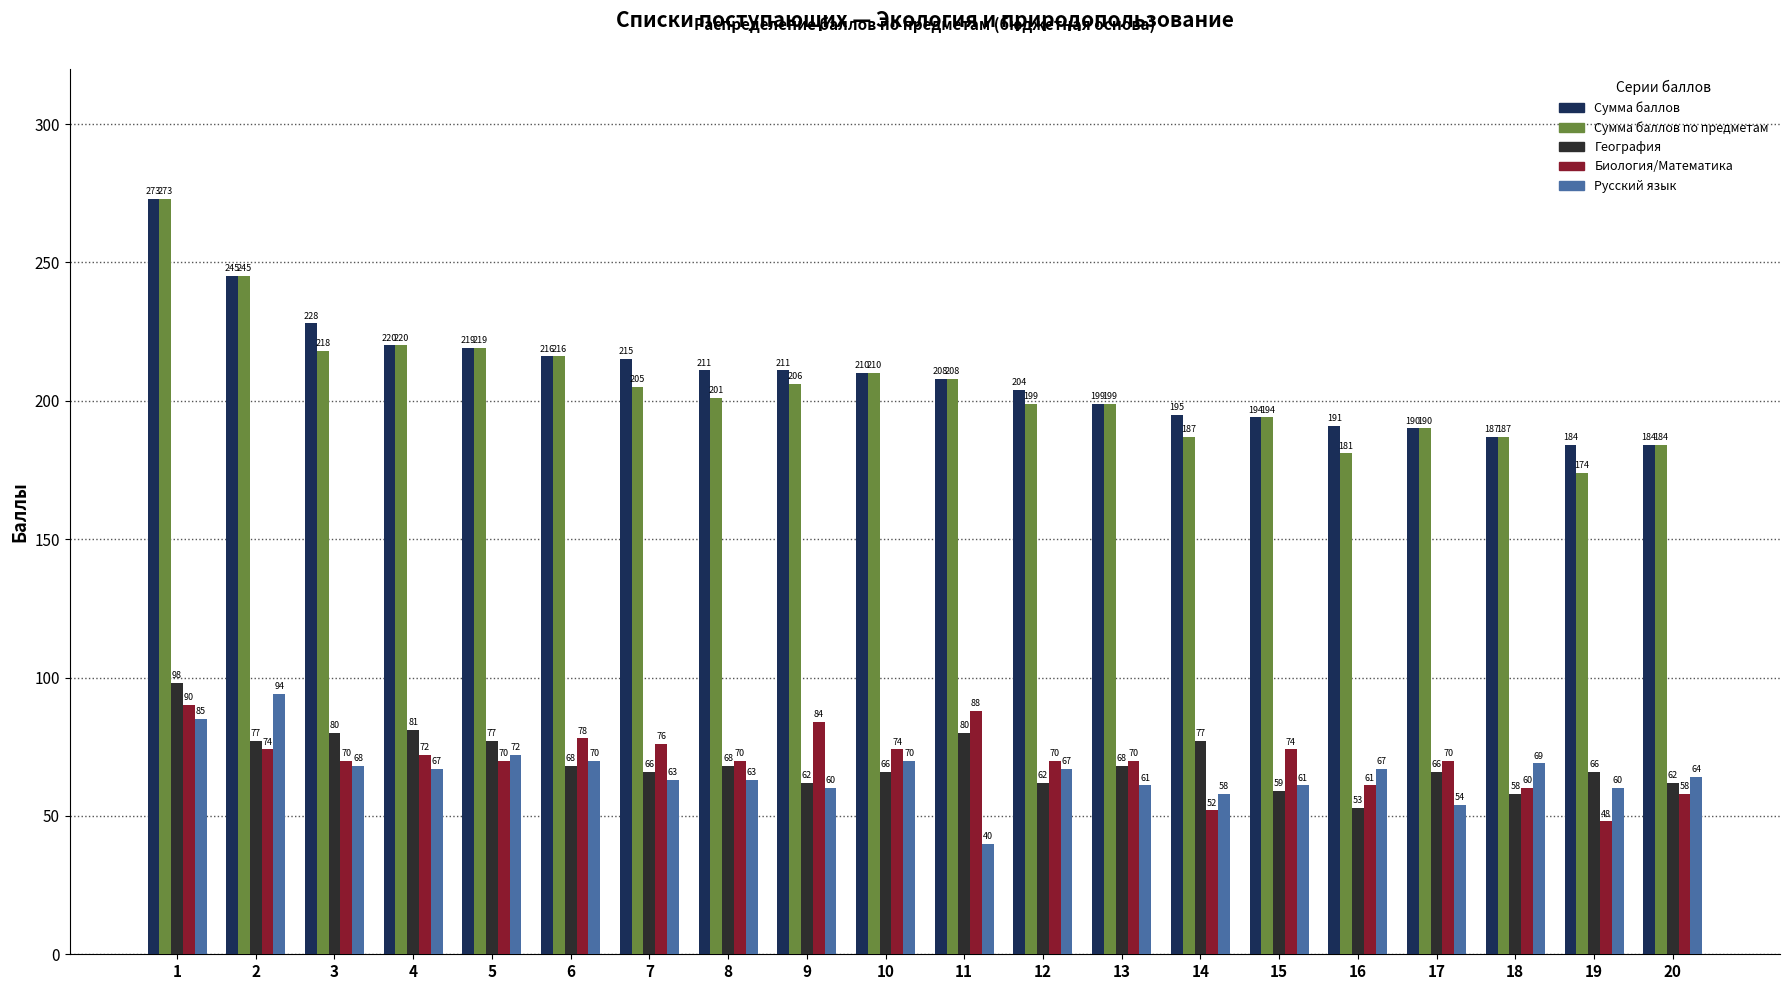

Where does the География series first go above 68?

1